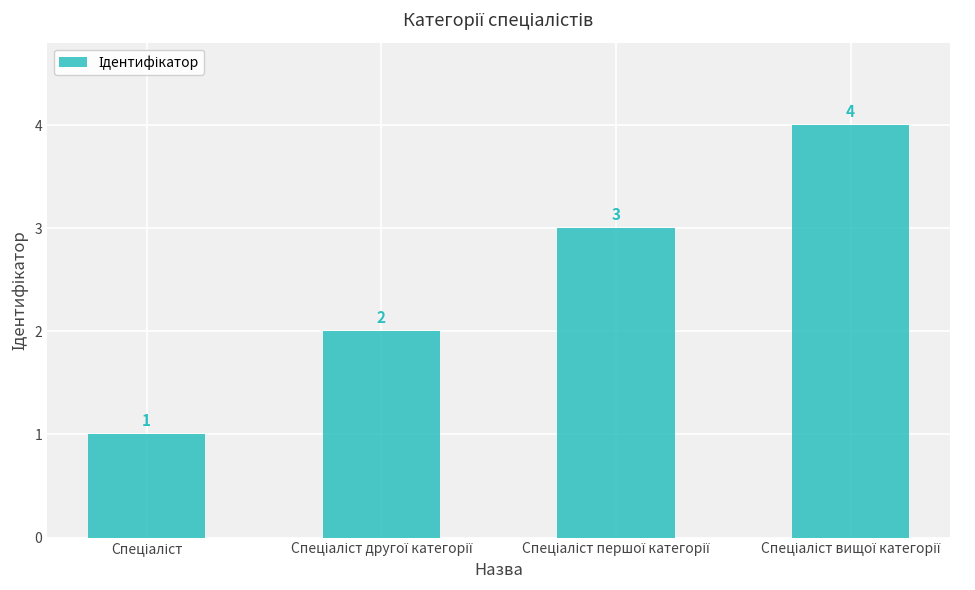

How many values are between 2 and 4?

3